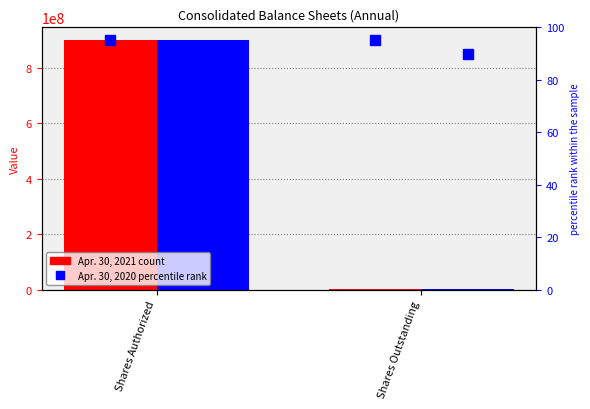

How many bars are there in total?

4